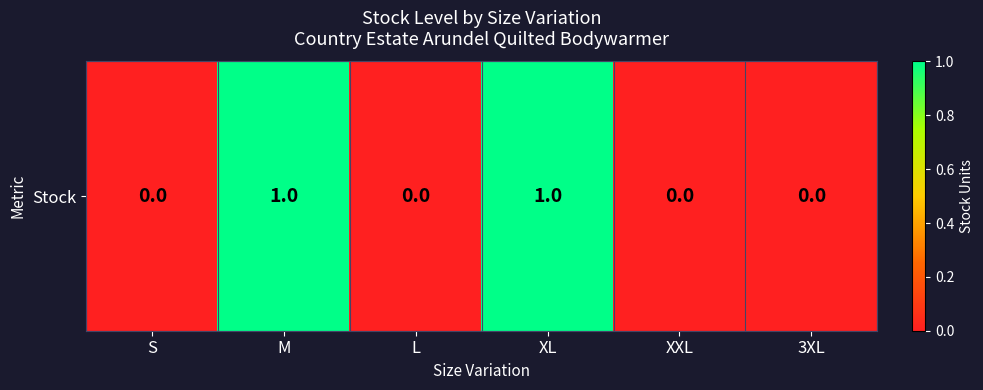

List the labels in order of value, largest first.

M, XL, S, L, XXL, 3XL